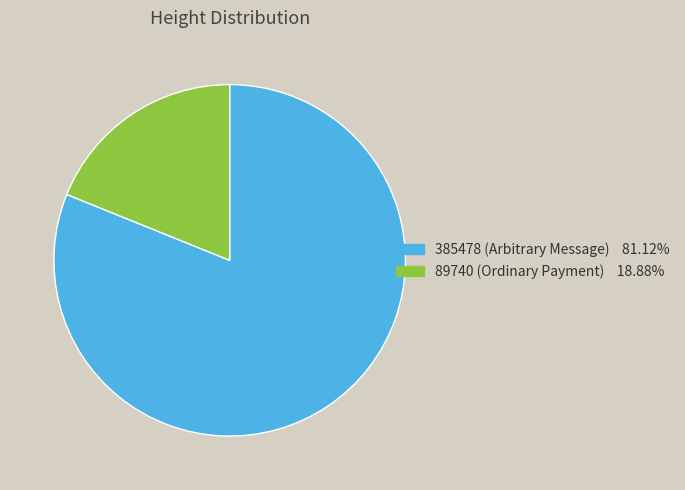

Combined, do 89740 and 385478 account for over 50%?

Yes